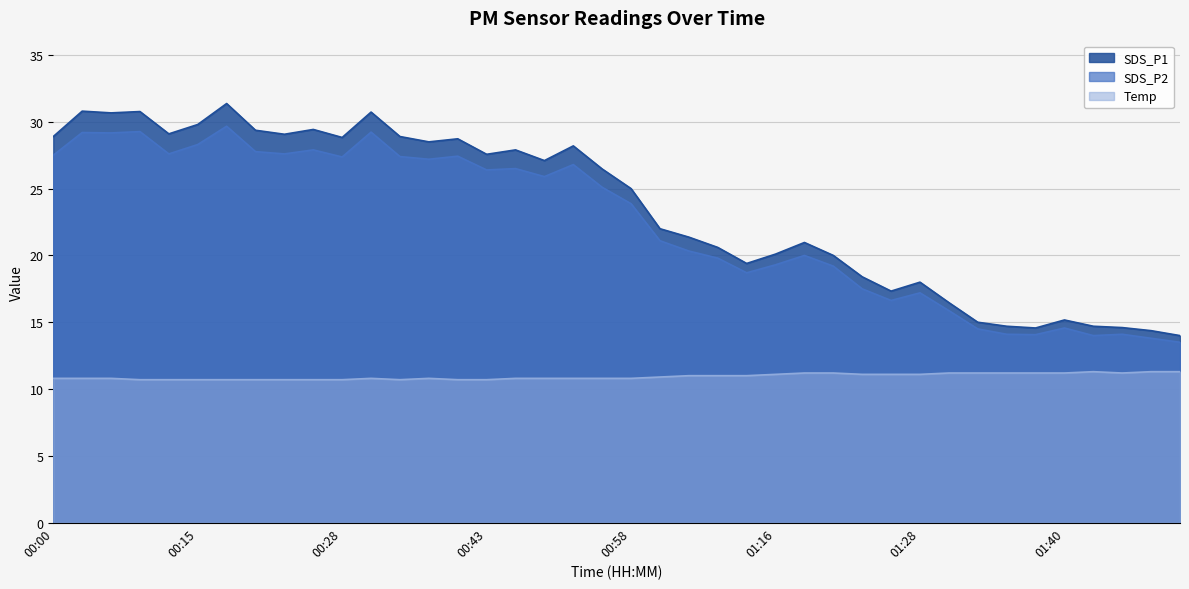

What is the value of the Temp point at the 17th from the left?

10.8